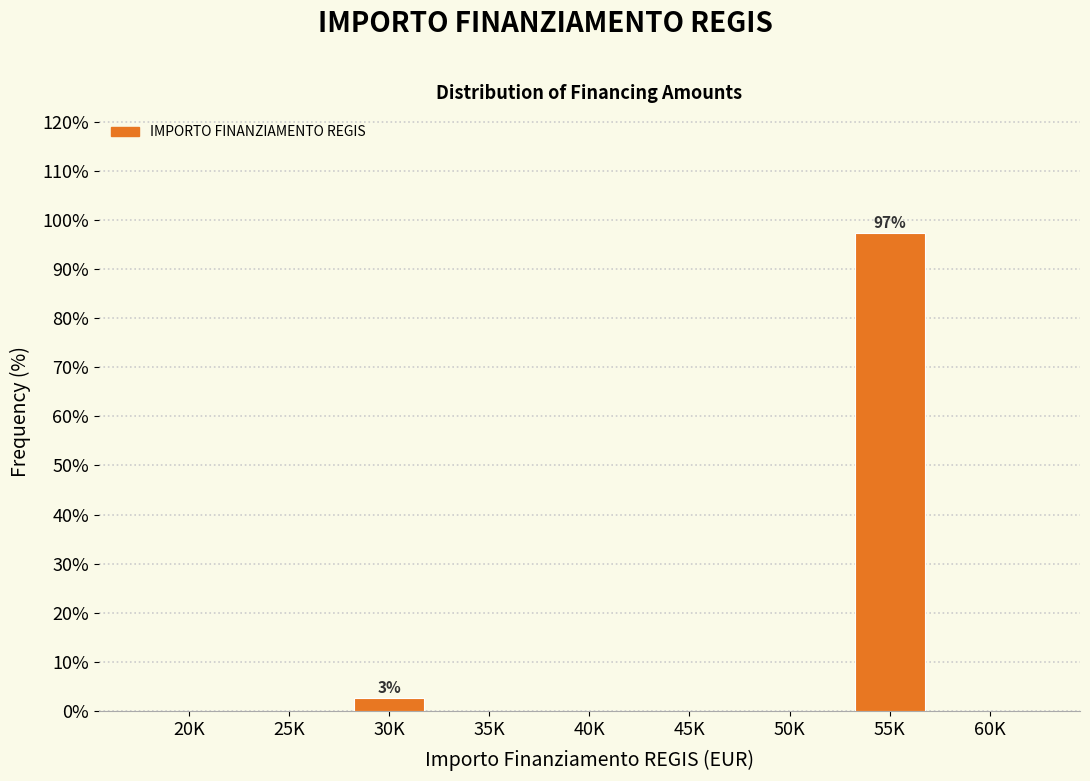

Reading left to right, list all the values displayed in this chart.

20K=0.0	25K=0.0	30K=2.6	35K=0.0	40K=0.0	45K=0.0	50K=0.0	55K=97.4	60K=0.0